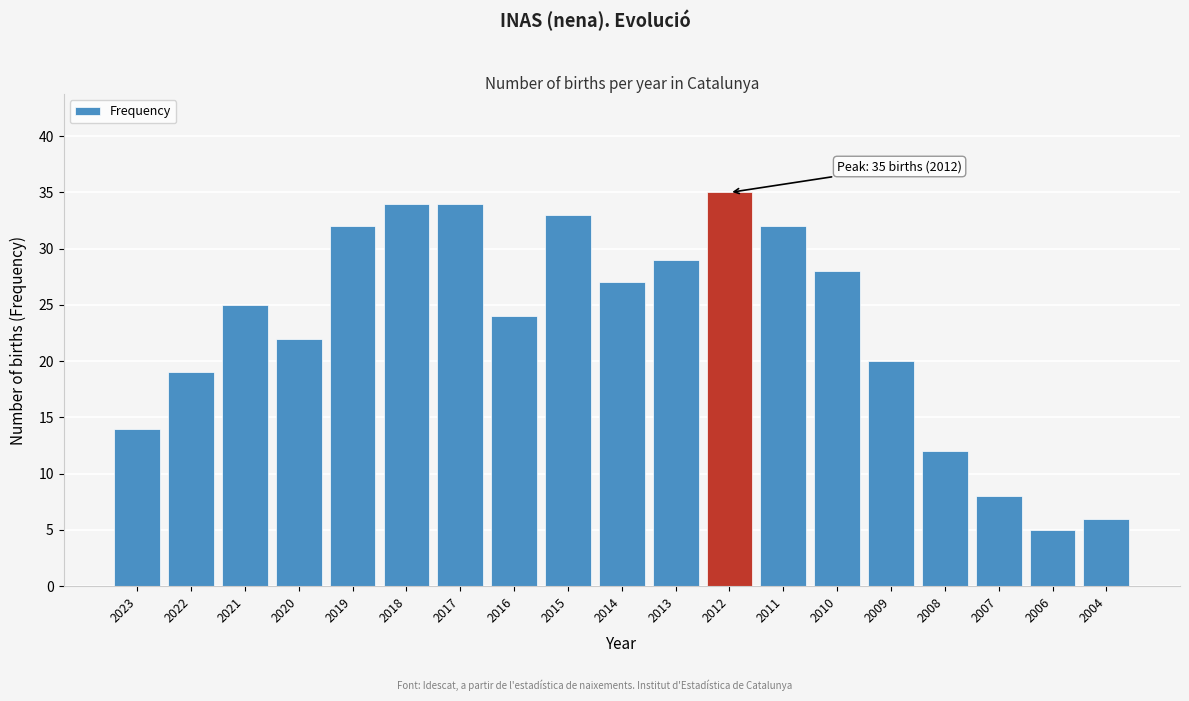

Reading right to left, list all the values displayed in this chart.

2004=6	2006=5	2007=8	2008=12	2009=20	2010=28	2011=32	2012=35	2013=29	2014=27	2015=33	2016=24	2017=34	2018=34	2019=32	2020=22	2021=25	2022=19	2023=14